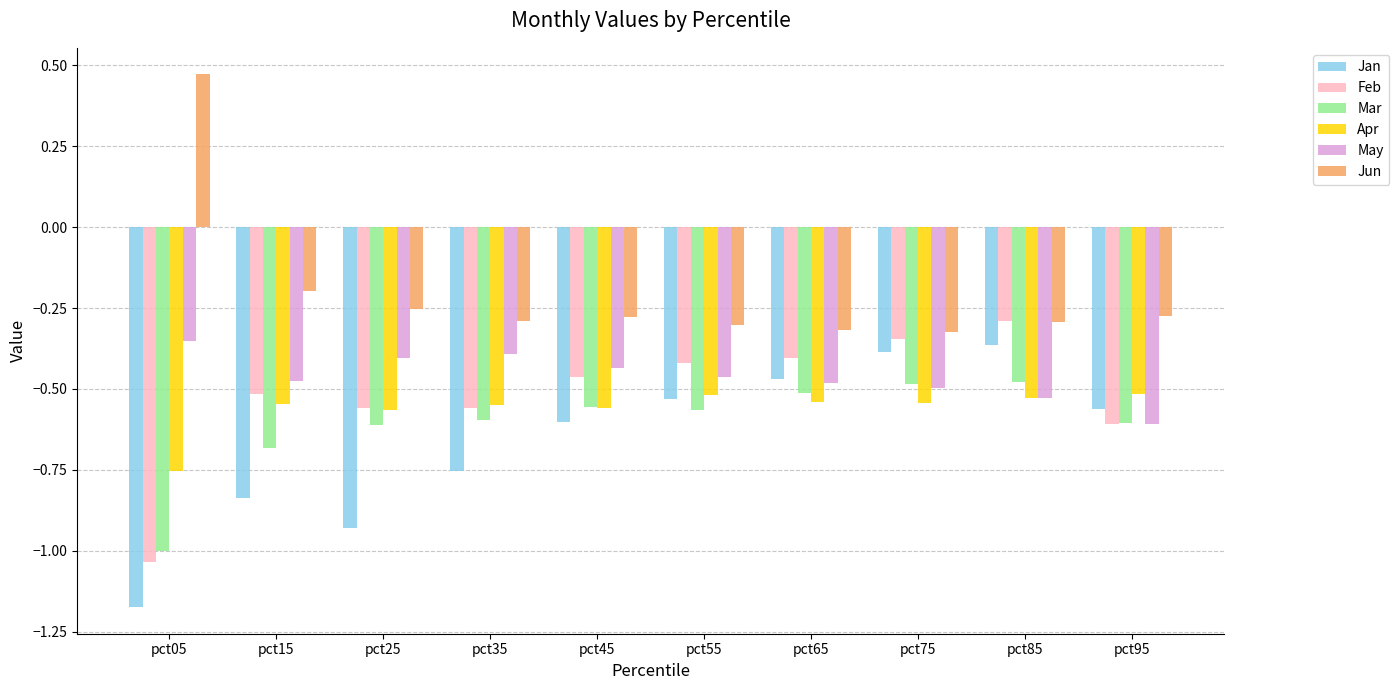

Which category has the highest value across all series?

pct05